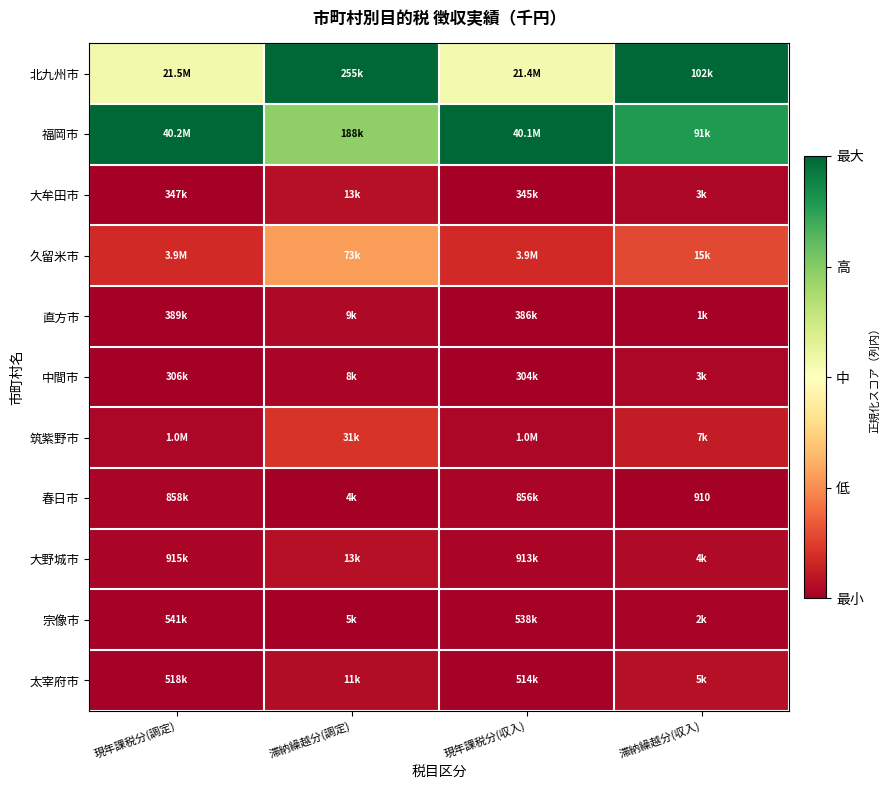

True or false: 北九州市 has a value of 1.3 at 滞納繰越分(収入).

False